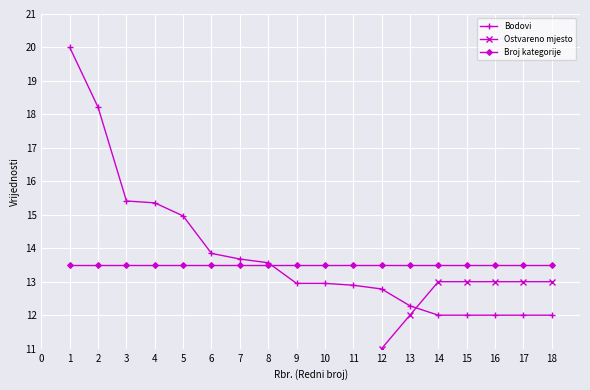

Is it true that Broj kategorije equals 13.5 at 1?

True